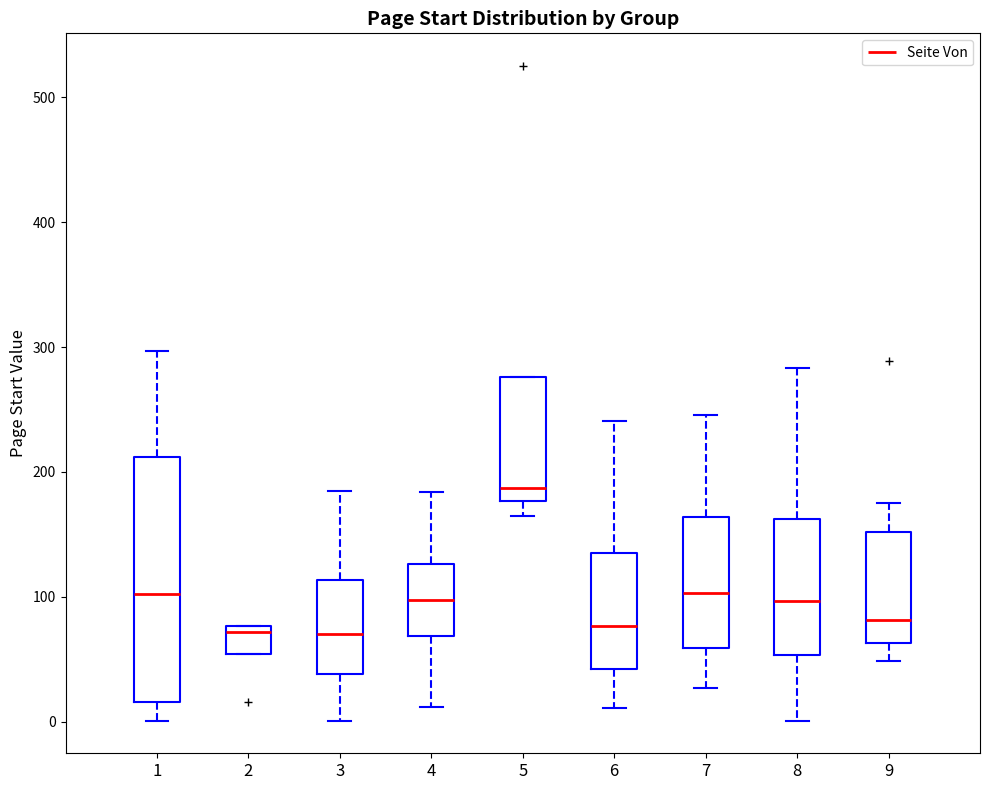

Reading left to right, transcribe this box plot: for each box, give where its median line is, the range the box spans, and where its two whiskers end, as read against the y-axis. The values are not printed on the chart, so give them approximately, as read against the axis.

1: median 100, box 20 to 210, whiskers 0 to 300
2: median 70, box 50 to 80, whiskers 50 to 80
3: median 70, box 40 to 110, whiskers 0 to 190
4: median 100, box 70 to 130, whiskers 10 to 180
5: median 190, box 180 to 280, whiskers 170 to 280
6: median 80, box 40 to 140, whiskers 10 to 240
7: median 100, box 60 to 160, whiskers 30 to 250
8: median 100, box 50 to 160, whiskers 0 to 280
9: median 80, box 60 to 150, whiskers 50 to 180